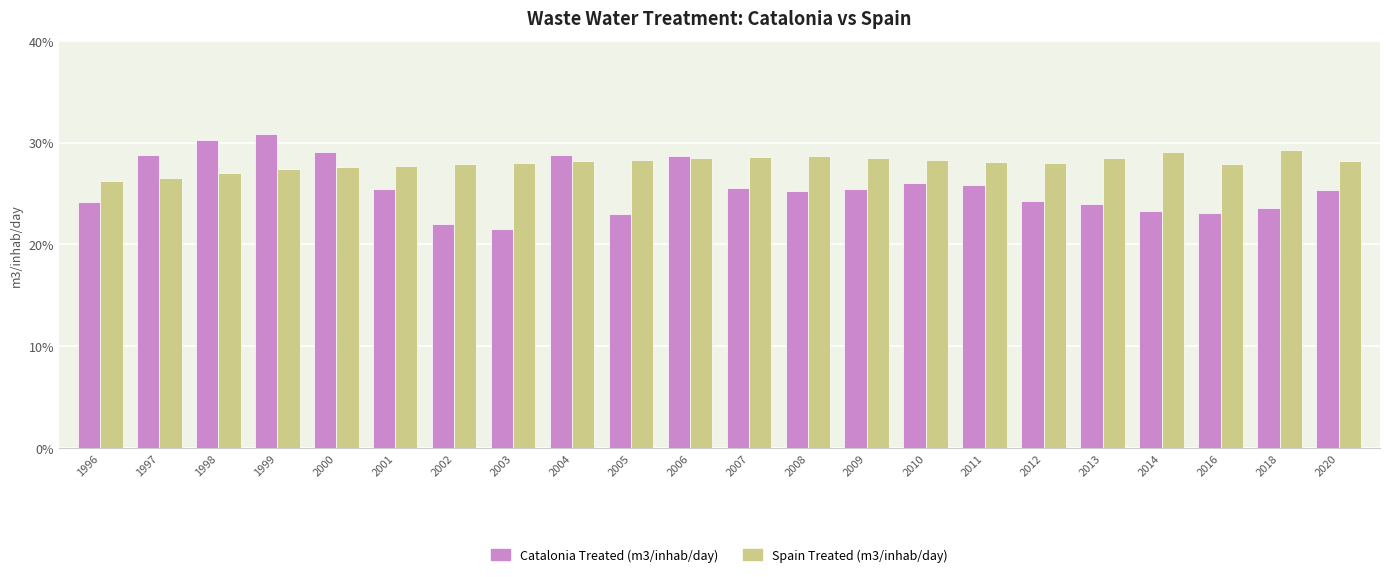

At which label is Spain Treated (m3/inhab/day) closest to 0?

1996